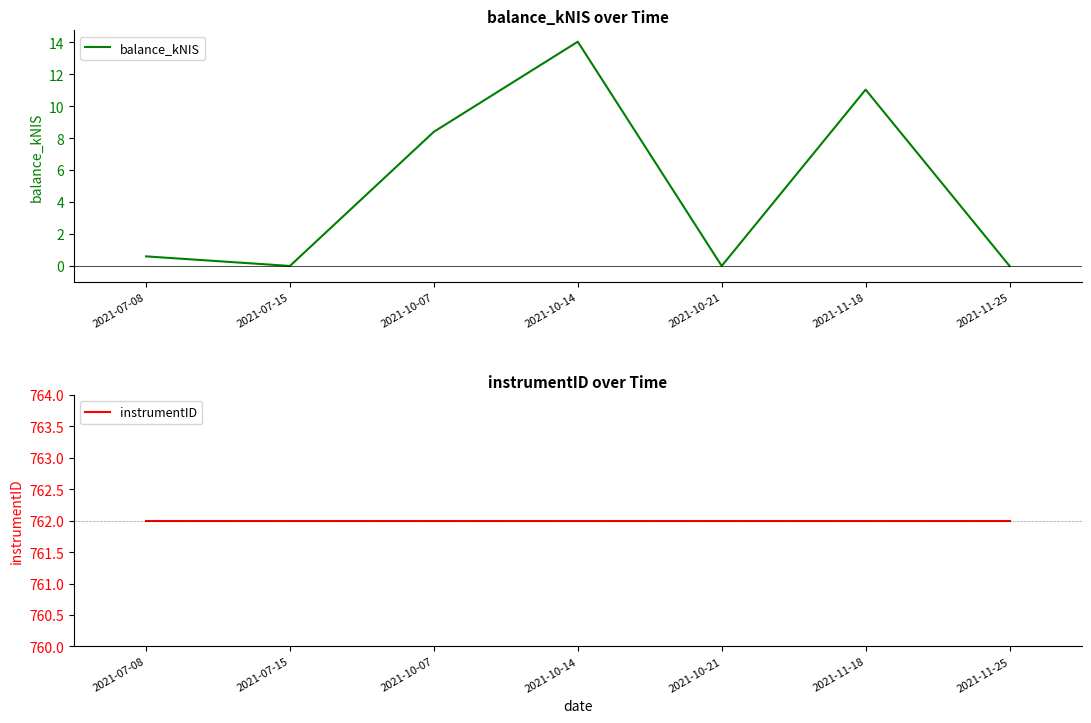

True or false: instrumentID has more than 0 points higher than both neighbors.

False